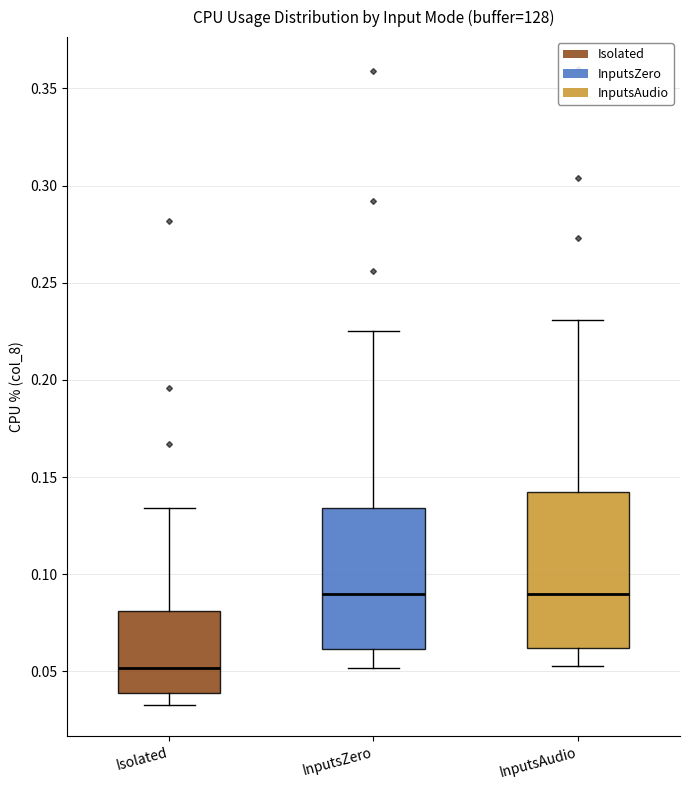

Comparing the boxes themselves (not the whiskers), which one is the tallest?

InputsAudio